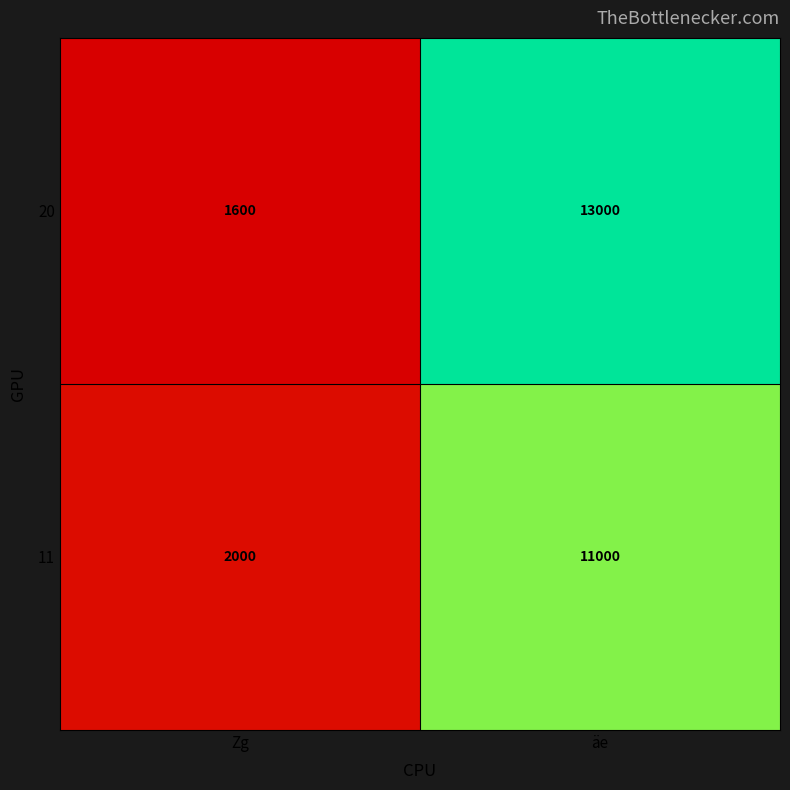

The value of 11 at Zg is 3194. True or false?

False